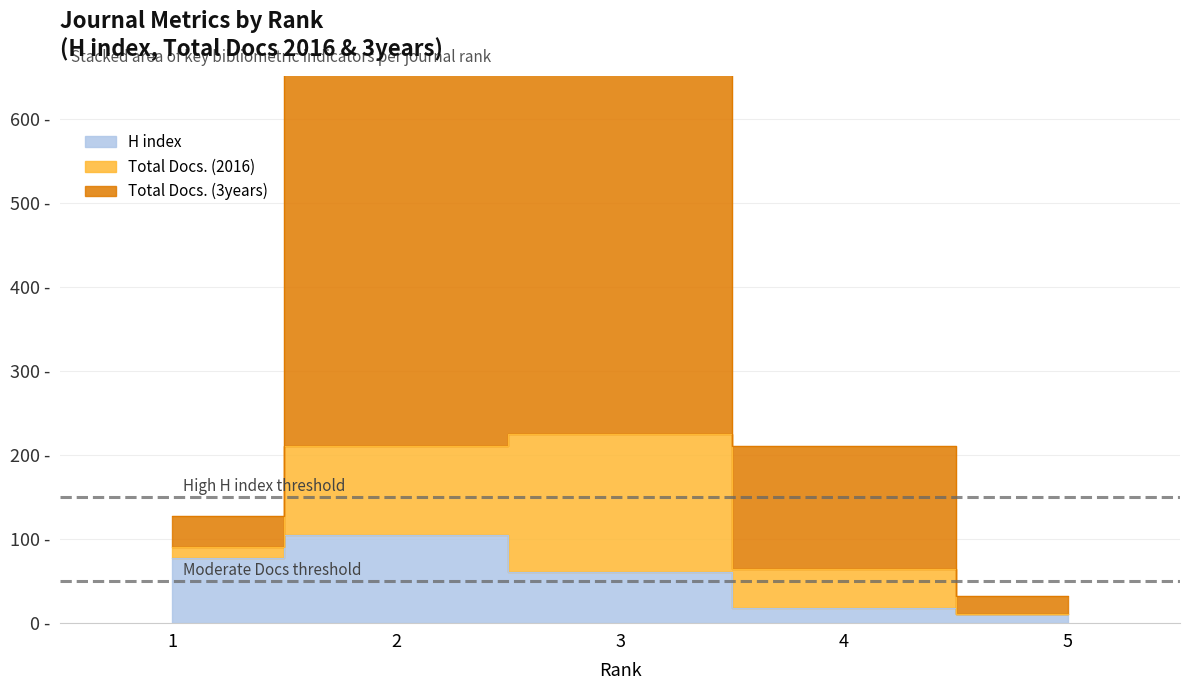

What is the average value of the H index series?

55